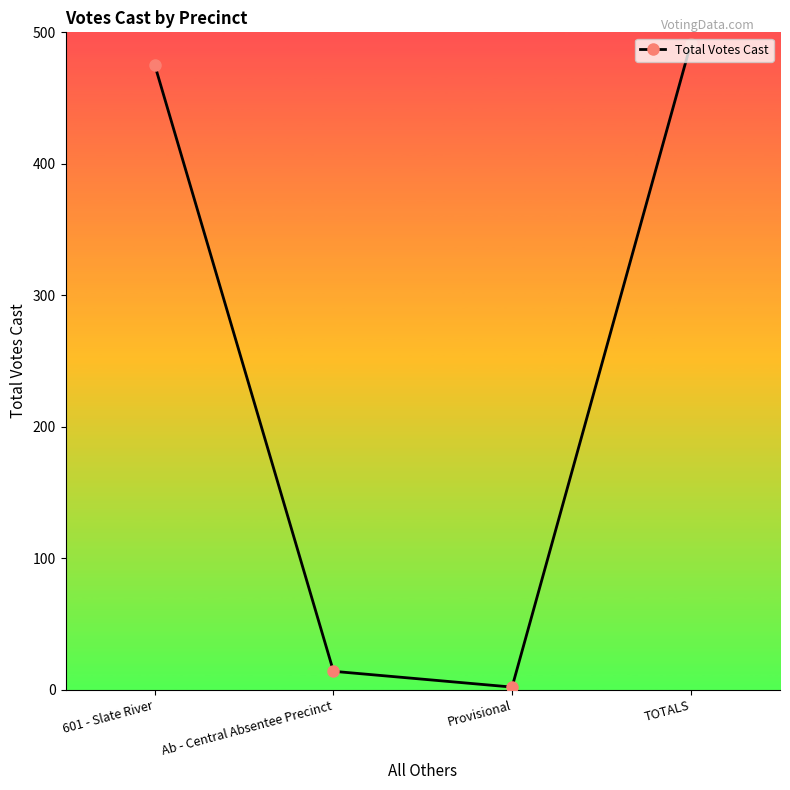

What is the value of the 3rd point from the left?

2